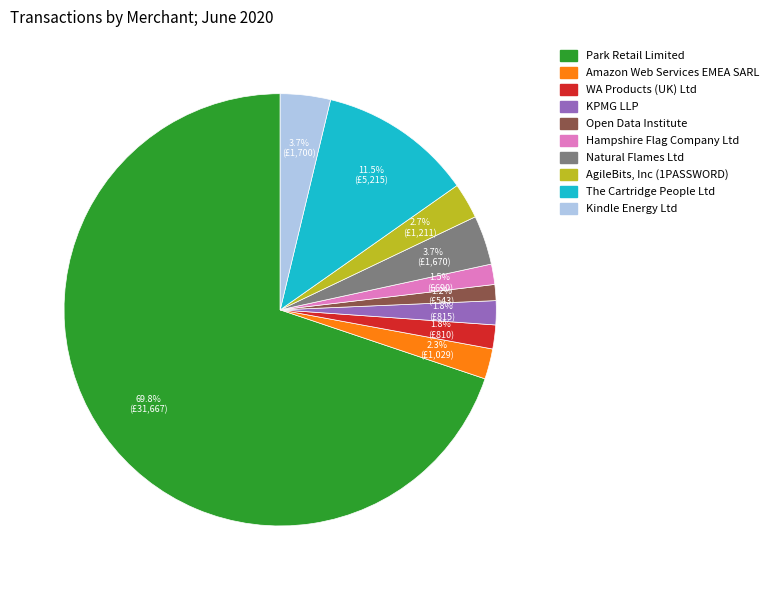

The AgileBits, Inc (1PASSWORD) slice represents 3% of the pie. True or false?

True